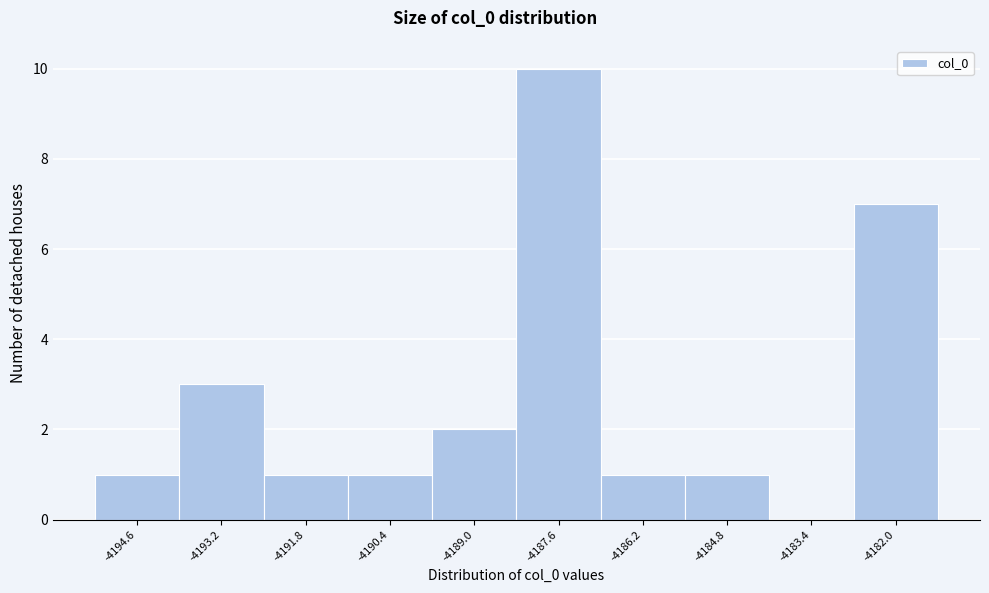

Reading left to right, list all the values displayed in this chart.

-4194.6=1	-4193.2=3	-4191.8=1	-4190.4=1	-4189.0=2	-4187.6=10	-4186.2=1	-4184.8=1	-4183.4=0	-4182.0=7